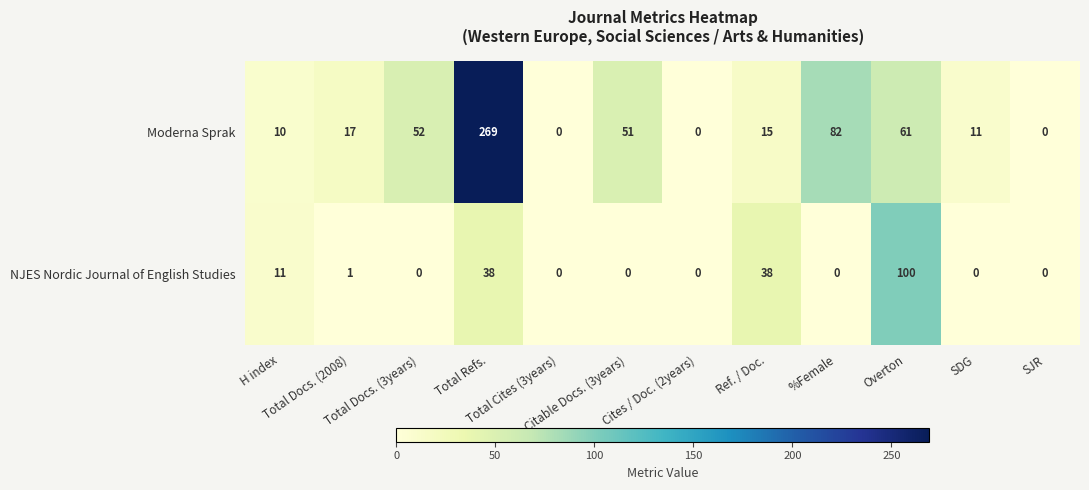

At how many categories does at least one series exceed 55?

3